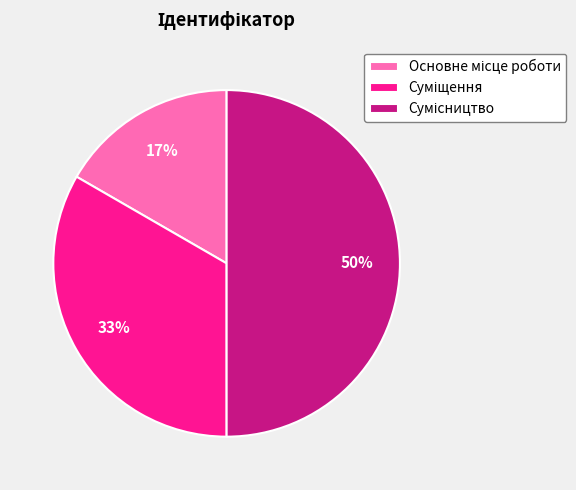

To the nearest percent, what is the average slice percentage?

33%